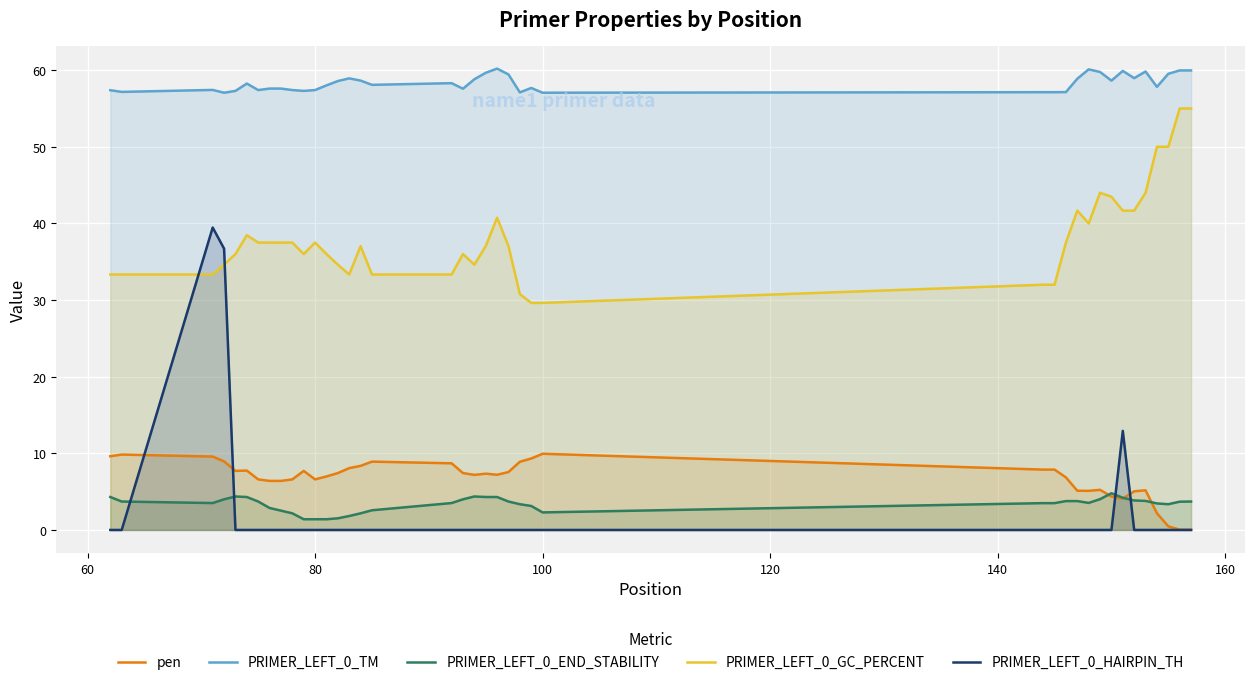

List the series in order of their peak value, lowest first.

PRIMER_LEFT_0_END_STABILITY, pen, PRIMER_LEFT_0_HAIRPIN_TH, PRIMER_LEFT_0_GC_PERCENT, PRIMER_LEFT_0_TM